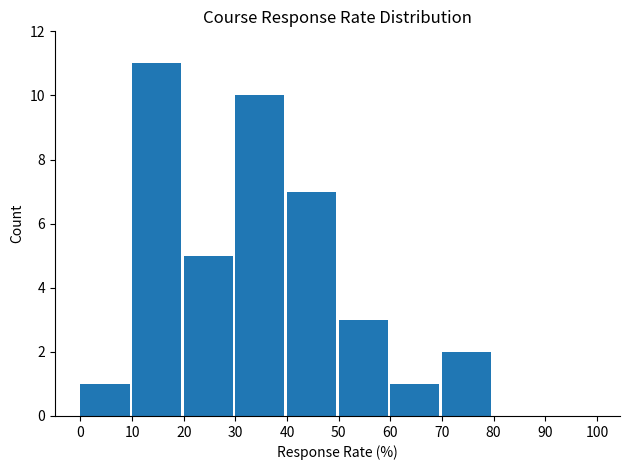

What is the maximum value shown in the chart?

11